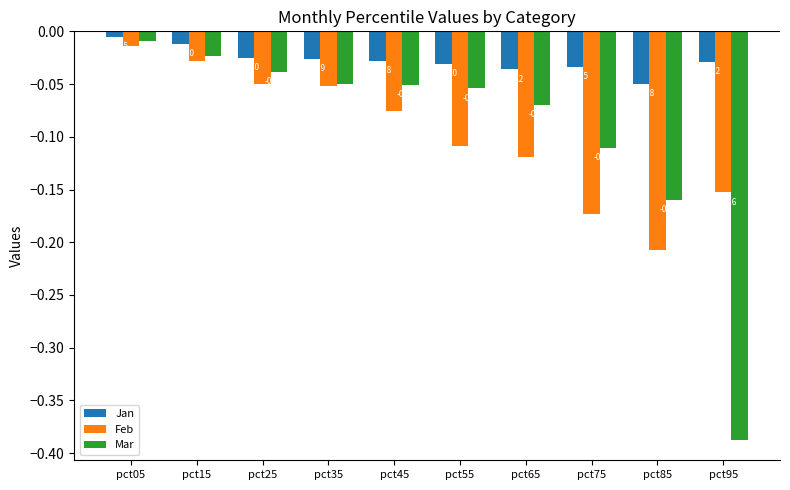

What is the total value across all series at pct95?

-0.6